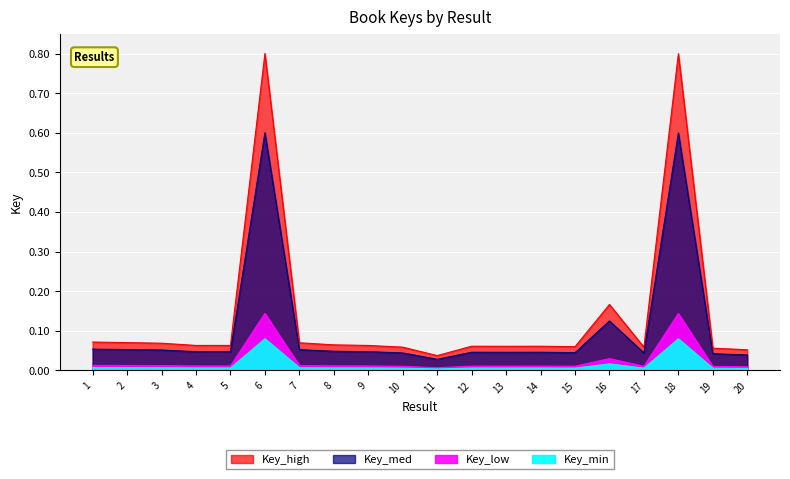

How many lines are shown in the chart?

1